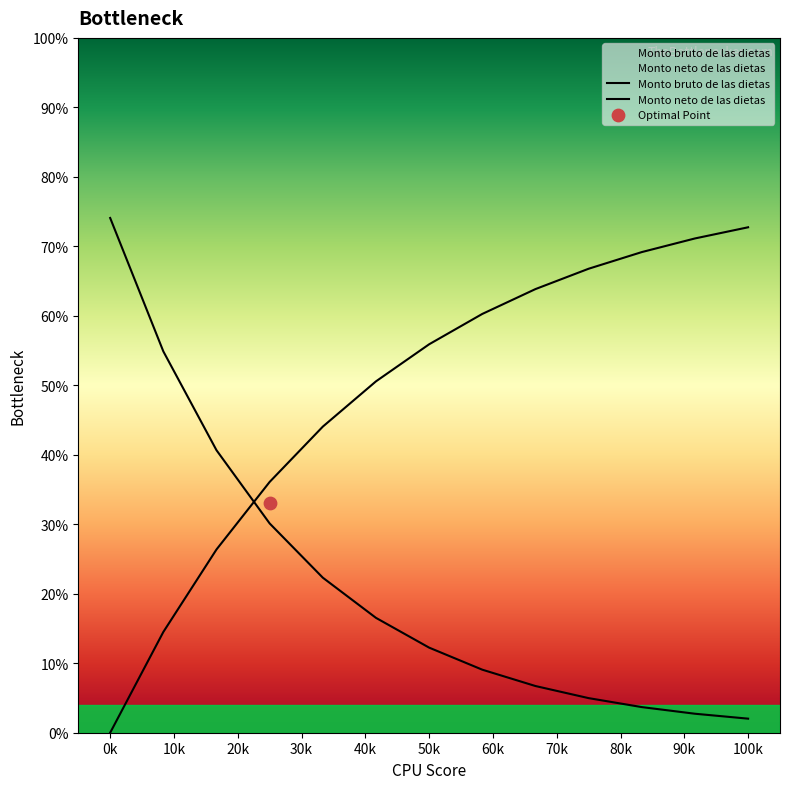

Which series has the largest total across all categories?

Monto neto de las dietas